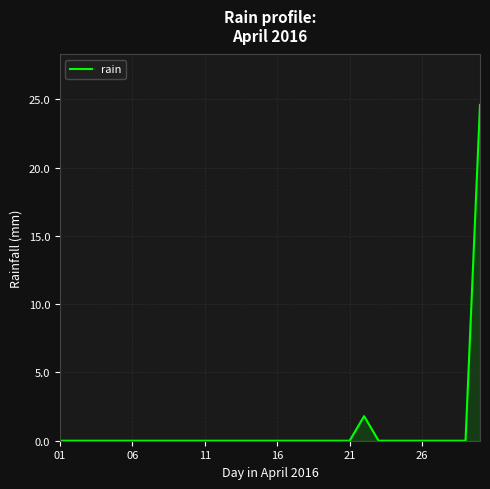

Reading right to left, extract all data points from this chart.

24.6	0.0	0.0	0.0	0.0	0.0	0.0	0.0	1.8	0.0	0.0	0.0	0.0	0.0	0.0	0.0	0.0	0.0	0.0	0.0	0.0	0.0	0.0	0.0	0.0	0.0	0.0	0.0	0.0	0.0